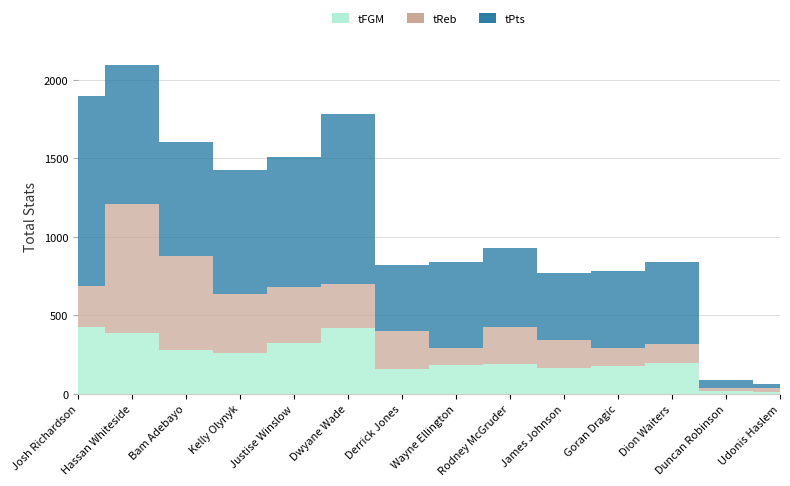

At how many categories does at least one series exceed 981?

2